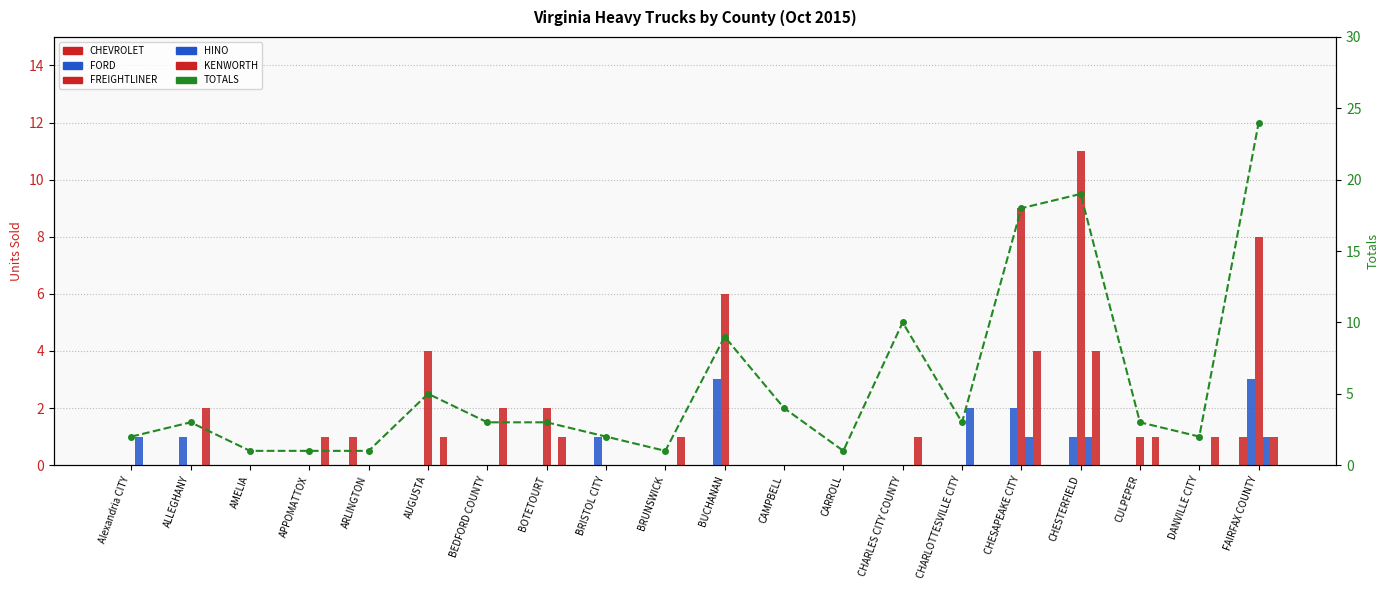

Reading right to left, transcribe all the data shown in this chart.

CHEVROLET: FAIRFAX COUNTY=1	DANVILLE CITY=0	CULPEPER=0	CHESTERFIELD=0	CHESAPEAKE CITY=0	CHARLOTTESVILLE CITY=0	CHARLES CITY COUNTY=0	CARROLL=0	CAMPBELL=0	BUCHANAN=0	BRUNSWICK=0	BRISTOL CITY=0	BOTETOURT=0	BEDFORD COUNTY=0	AUGUSTA=0	ARLINGTON=1	APPOMATTOX=0	AMELIA=0	ALLEGHANY=0	Alexandria CITY=0
FORD: FAIRFAX COUNTY=3	DANVILLE CITY=0	CULPEPER=0	CHESTERFIELD=1	CHESAPEAKE CITY=2	CHARLOTTESVILLE CITY=0	CHARLES CITY COUNTY=0	CARROLL=0	CAMPBELL=0	BUCHANAN=3	BRUNSWICK=0	BRISTOL CITY=1	BOTETOURT=0	BEDFORD COUNTY=0	AUGUSTA=0	ARLINGTON=0	APPOMATTOX=0	AMELIA=0	ALLEGHANY=1	Alexandria CITY=0
FREIGHTLINER: FAIRFAX COUNTY=8	DANVILLE CITY=0	CULPEPER=1	CHESTERFIELD=11	CHESAPEAKE CITY=9	CHARLOTTESVILLE CITY=0	CHARLES CITY COUNTY=0	CARROLL=0	CAMPBELL=0	BUCHANAN=6	BRUNSWICK=0	BRISTOL CITY=0	BOTETOURT=2	BEDFORD COUNTY=0	AUGUSTA=4	ARLINGTON=0	APPOMATTOX=0	AMELIA=0	ALLEGHANY=0	Alexandria CITY=0
HINO: FAIRFAX COUNTY=1	DANVILLE CITY=0	CULPEPER=0	CHESTERFIELD=1	CHESAPEAKE CITY=1	CHARLOTTESVILLE CITY=2	CHARLES CITY COUNTY=0	CARROLL=0	CAMPBELL=0	BUCHANAN=0	BRUNSWICK=0	BRISTOL CITY=0	BOTETOURT=0	BEDFORD COUNTY=0	AUGUSTA=0	ARLINGTON=0	APPOMATTOX=0	AMELIA=0	ALLEGHANY=0	Alexandria CITY=1
KENWORTH: FAIRFAX COUNTY=1	DANVILLE CITY=1	CULPEPER=1	CHESTERFIELD=4	CHESAPEAKE CITY=4	CHARLOTTESVILLE CITY=0	CHARLES CITY COUNTY=1	CARROLL=0	CAMPBELL=0	BUCHANAN=0	BRUNSWICK=1	BRISTOL CITY=0	BOTETOURT=1	BEDFORD COUNTY=2	AUGUSTA=1	ARLINGTON=0	APPOMATTOX=1	AMELIA=0	ALLEGHANY=2	Alexandria CITY=0
TOTALS: FAIRFAX COUNTY=24	DANVILLE CITY=2	CULPEPER=3	CHESTERFIELD=19	CHESAPEAKE CITY=18	CHARLOTTESVILLE CITY=3	CHARLES CITY COUNTY=10	CARROLL=1	CAMPBELL=4	BUCHANAN=9	BRUNSWICK=1	BRISTOL CITY=2	BOTETOURT=3	BEDFORD COUNTY=3	AUGUSTA=5	ARLINGTON=1	APPOMATTOX=1	AMELIA=1	ALLEGHANY=3	Alexandria CITY=2